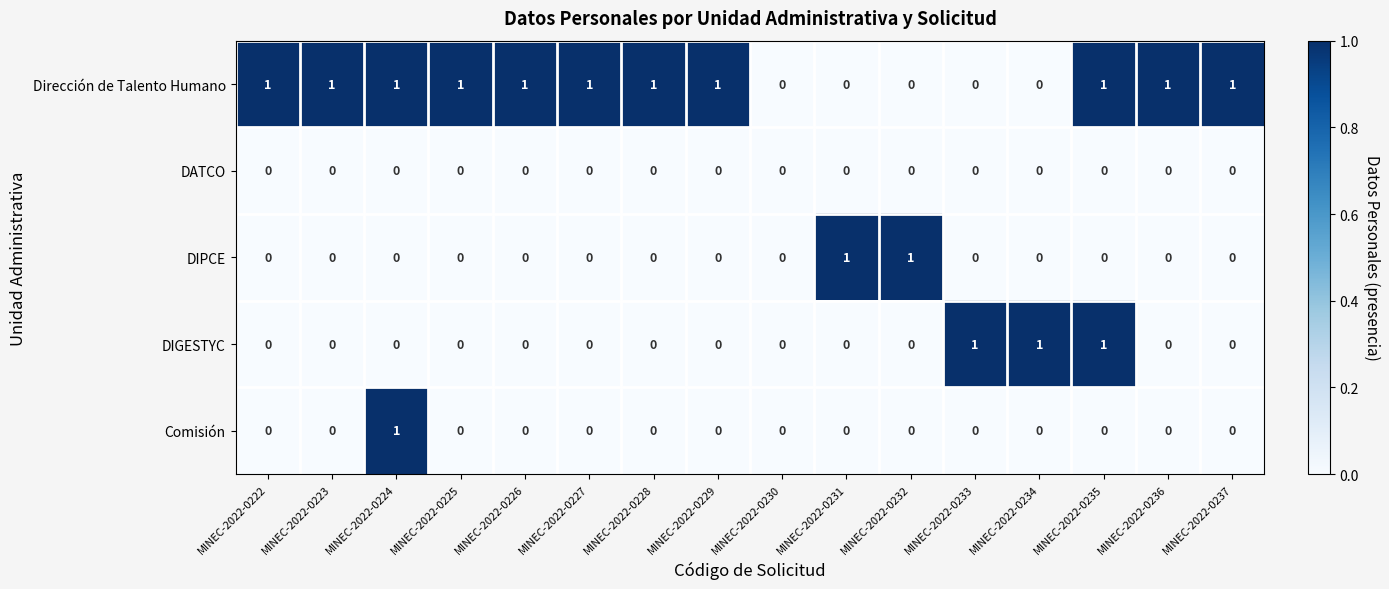

How many data points does each series have?

16